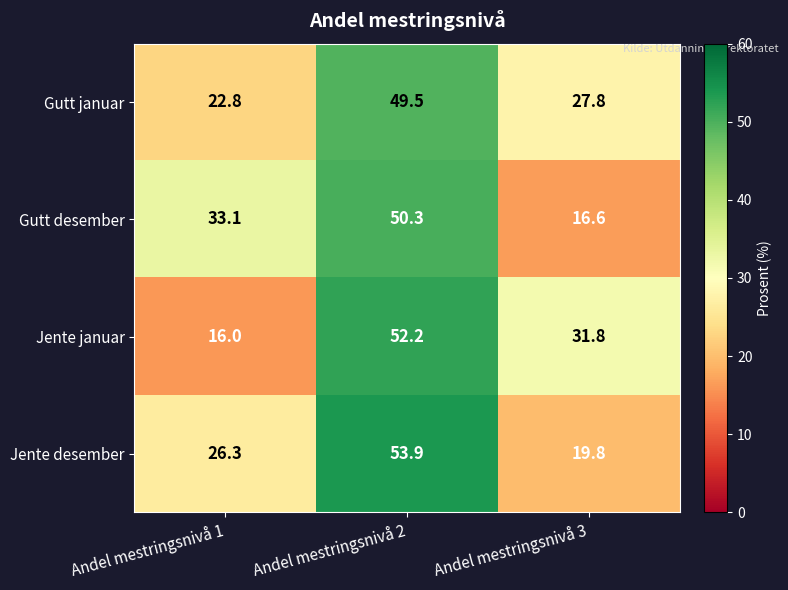

At which label does Jente desember reach its peak?

Andel mestringsnivå 2